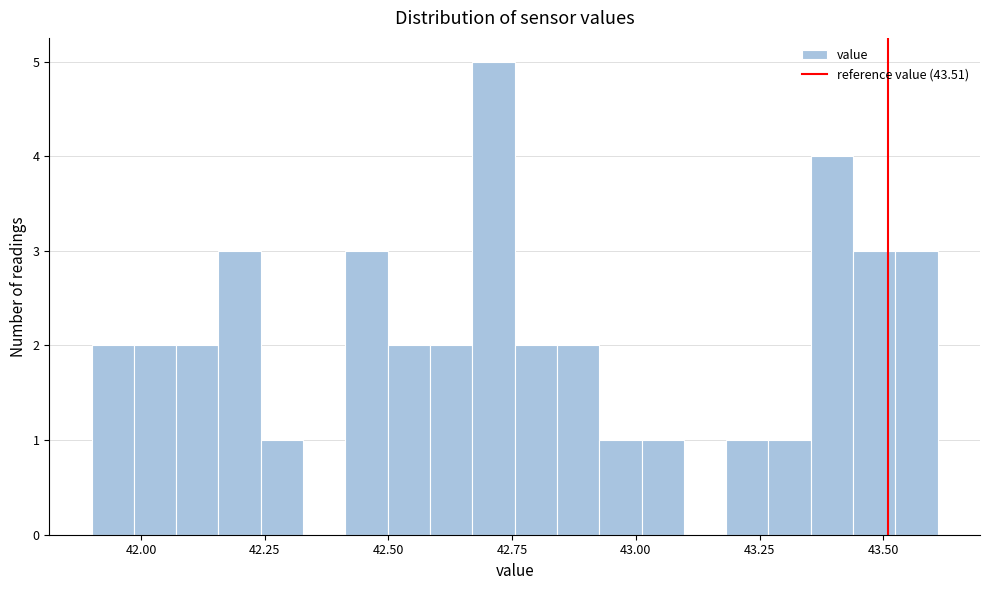

Read against the x-axis, roughly where is the centre of the tallest bar?

42.70